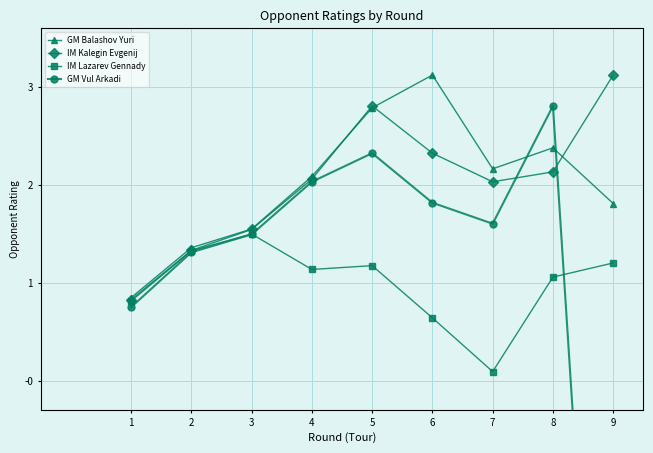

What is the total value across all series at 1?

3.2